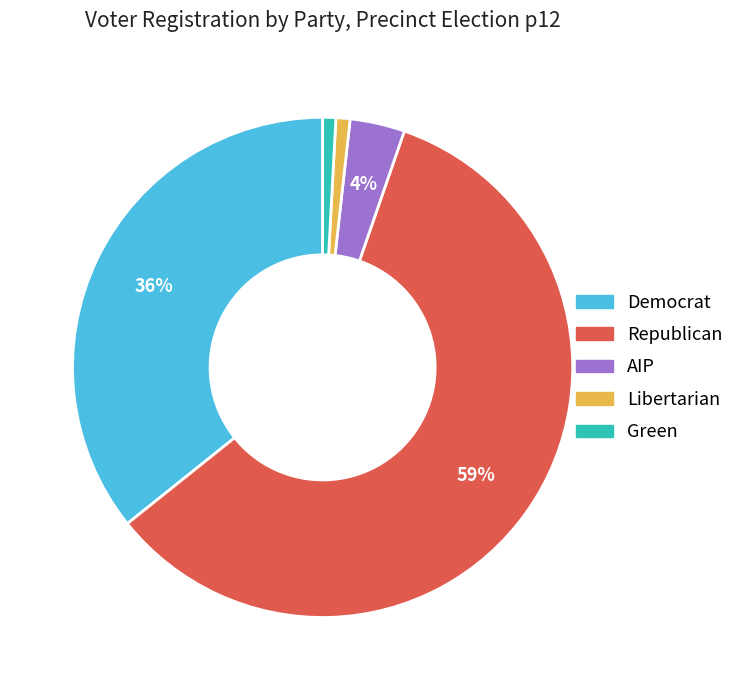

To the nearest percent, what portion does Democrat represent?

36%